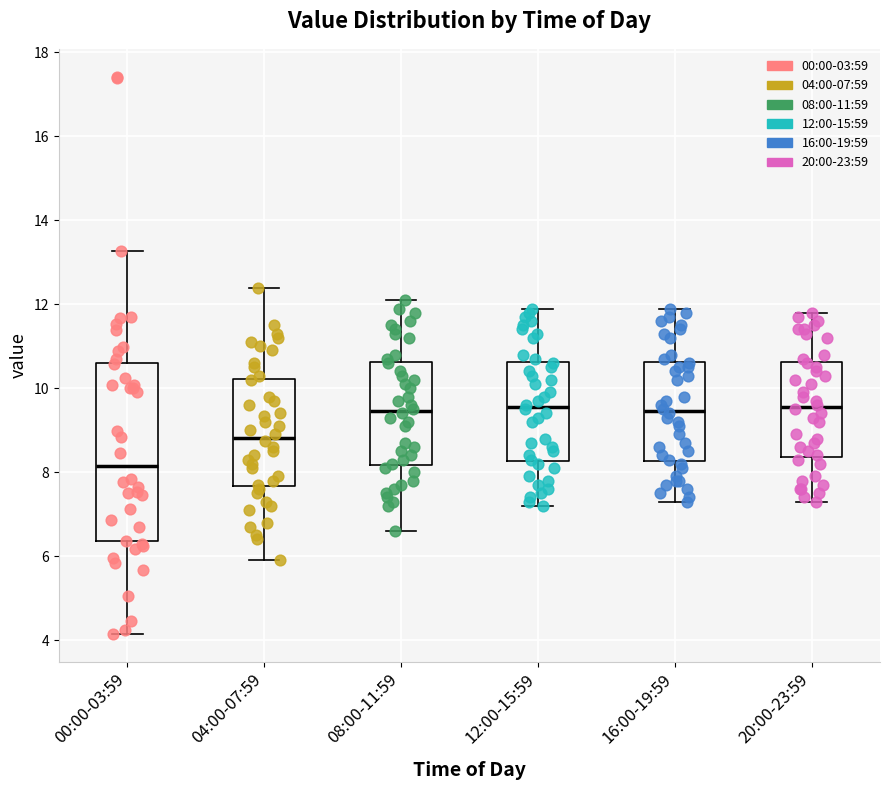

Reading left to right, read every box against the y-axis: the position of its median line, the range the box covers, and the ends of its whiskers. The values are not printed on the chart, so give them approximately, as read against the axis.

00:00-03:59: median 8.2, box 6.4 to 10.6, whiskers 4.2 to 13.2
04:00-07:59: median 8.8, box 7.6 to 10.2, whiskers 6.0 to 12.4
08:00-11:59: median 9.4, box 8.2 to 10.6, whiskers 6.6 to 12.2
12:00-15:59: median 9.6, box 8.2 to 10.6, whiskers 7.2 to 12.0
16:00-19:59: median 9.4, box 8.2 to 10.6, whiskers 7.4 to 12.0
20:00-23:59: median 9.6, box 8.4 to 10.6, whiskers 7.4 to 11.8